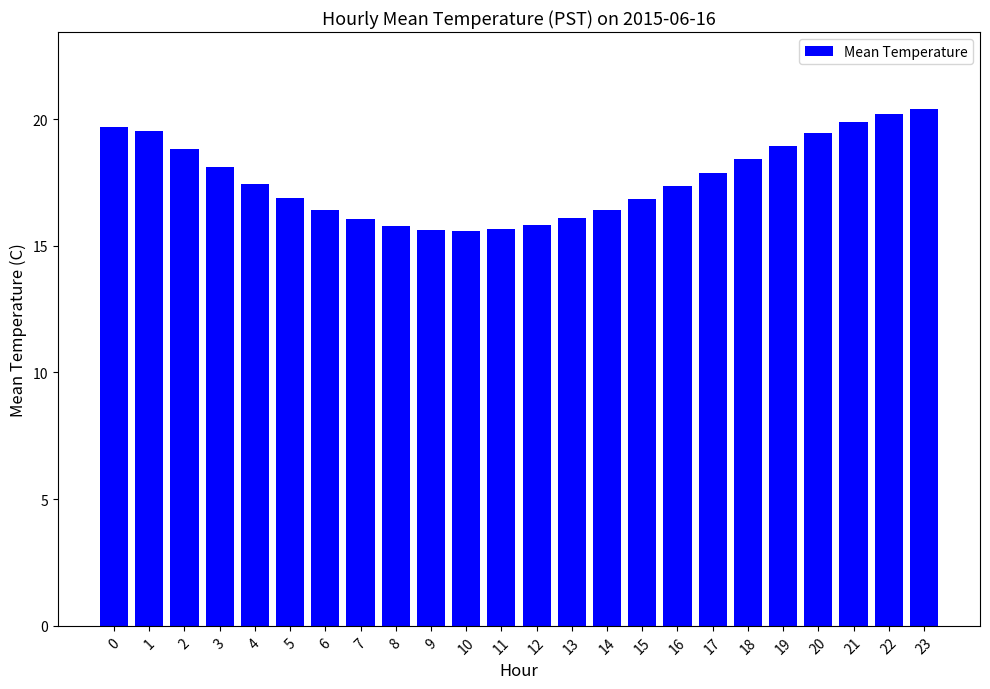

What is the value of the 19th bar from the left?

18.4